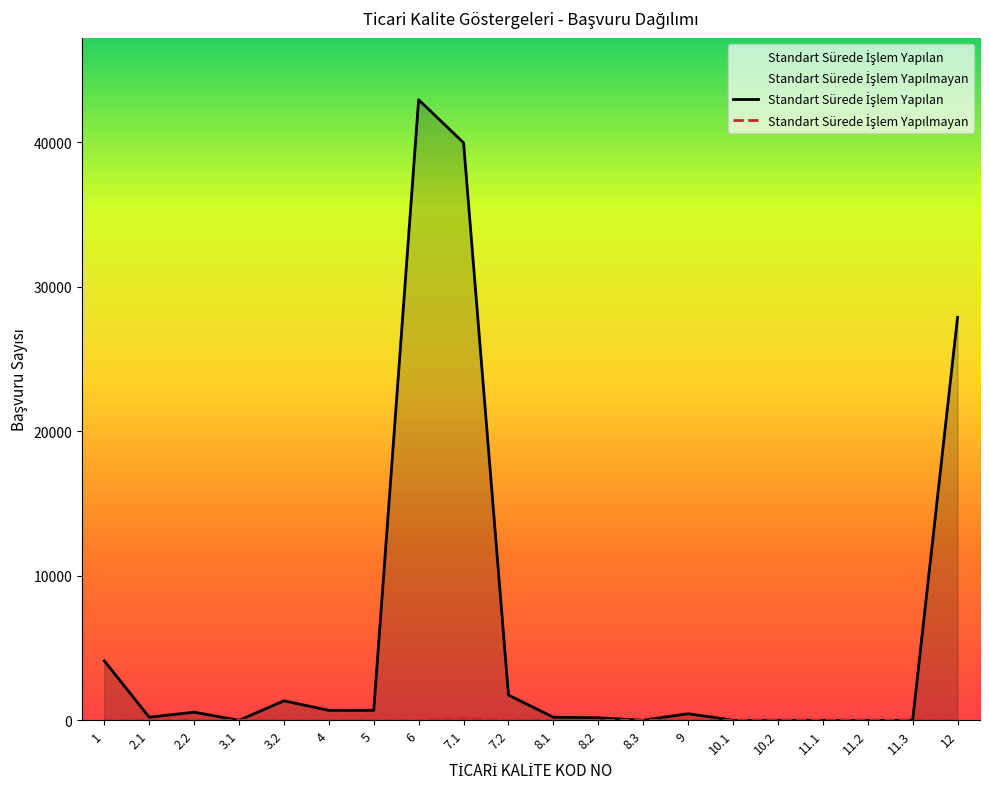

True or false: Standart Sürede İşlem Yapılan has a value of 1003 at 2.2.

False